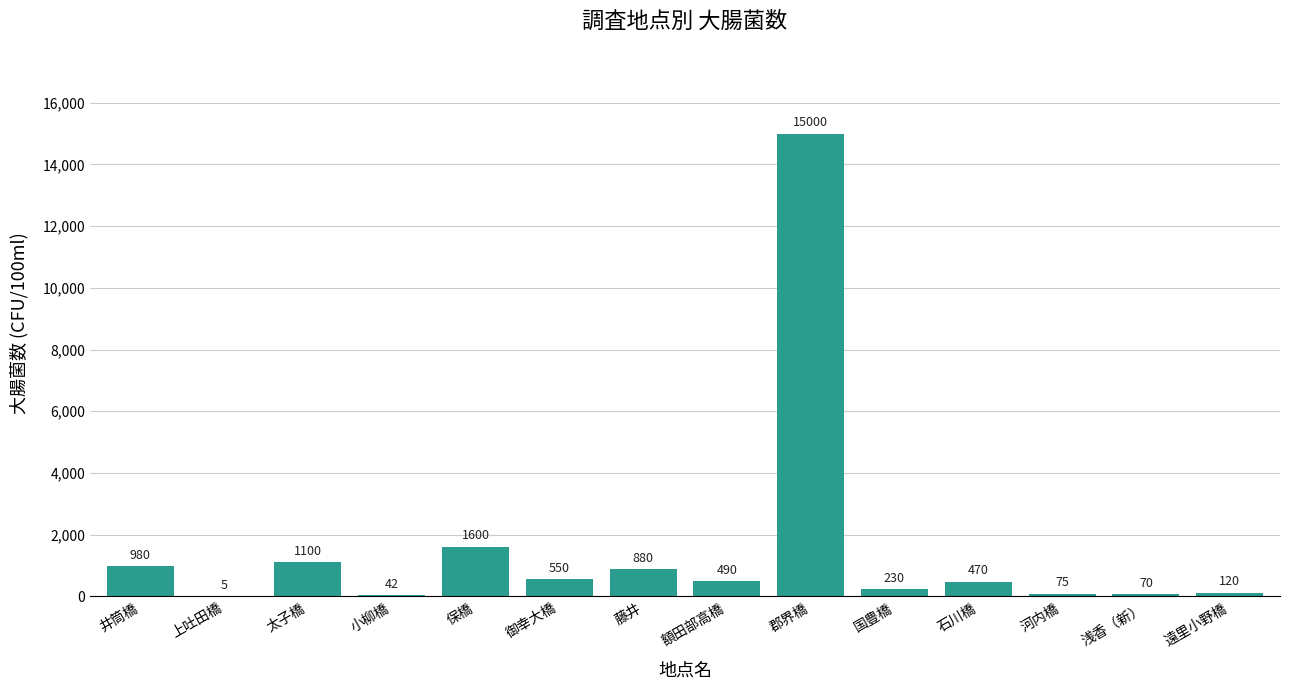

At which category does the chart reach its peak across all series?

郡界橋